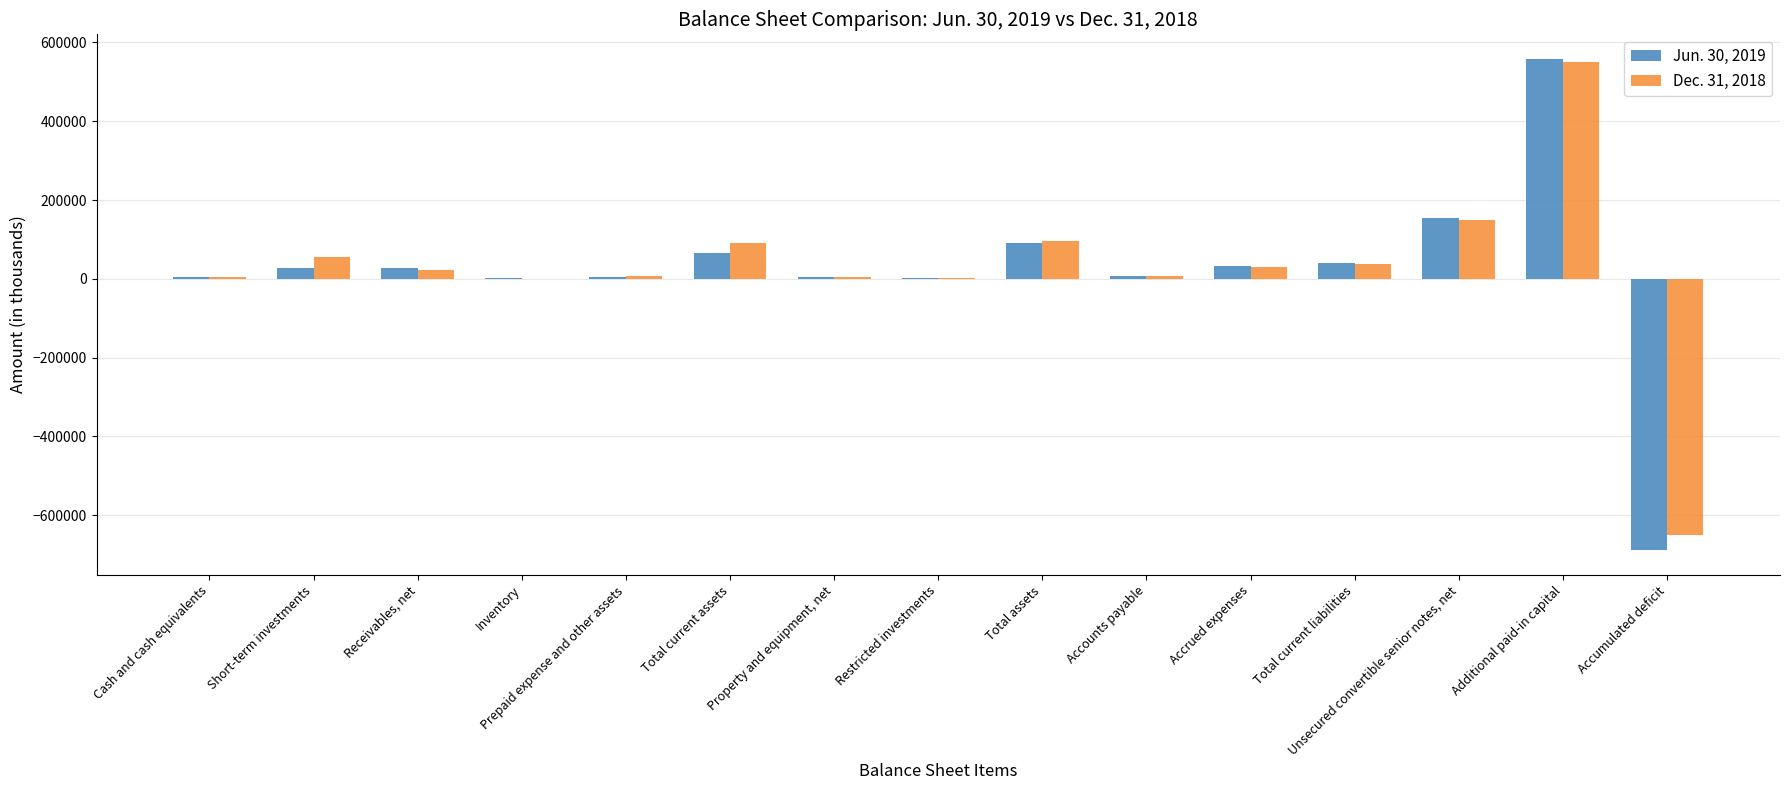

Between Total current liabilities and Accumulated deficit, which series saw the biggest shift?

Jun. 30, 2019